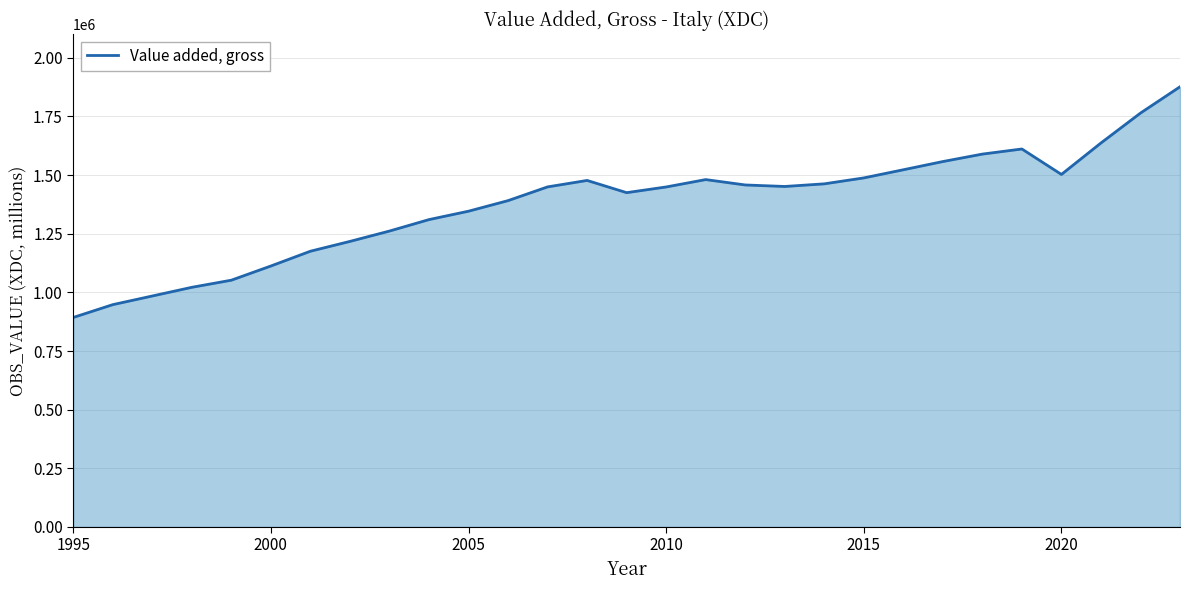

What is the difference between the maximum and minimum values?

983565.4